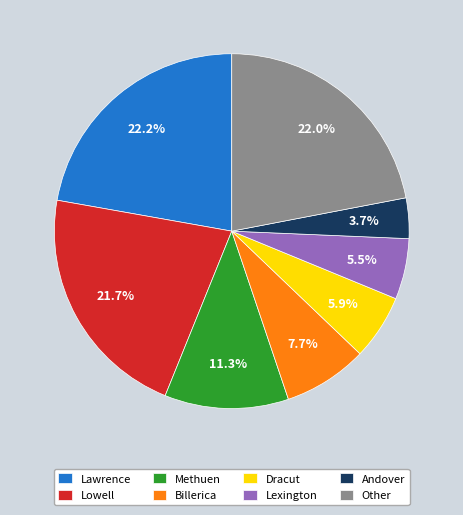

To the nearest percent, what percentage of the pie is Billerica?

8%